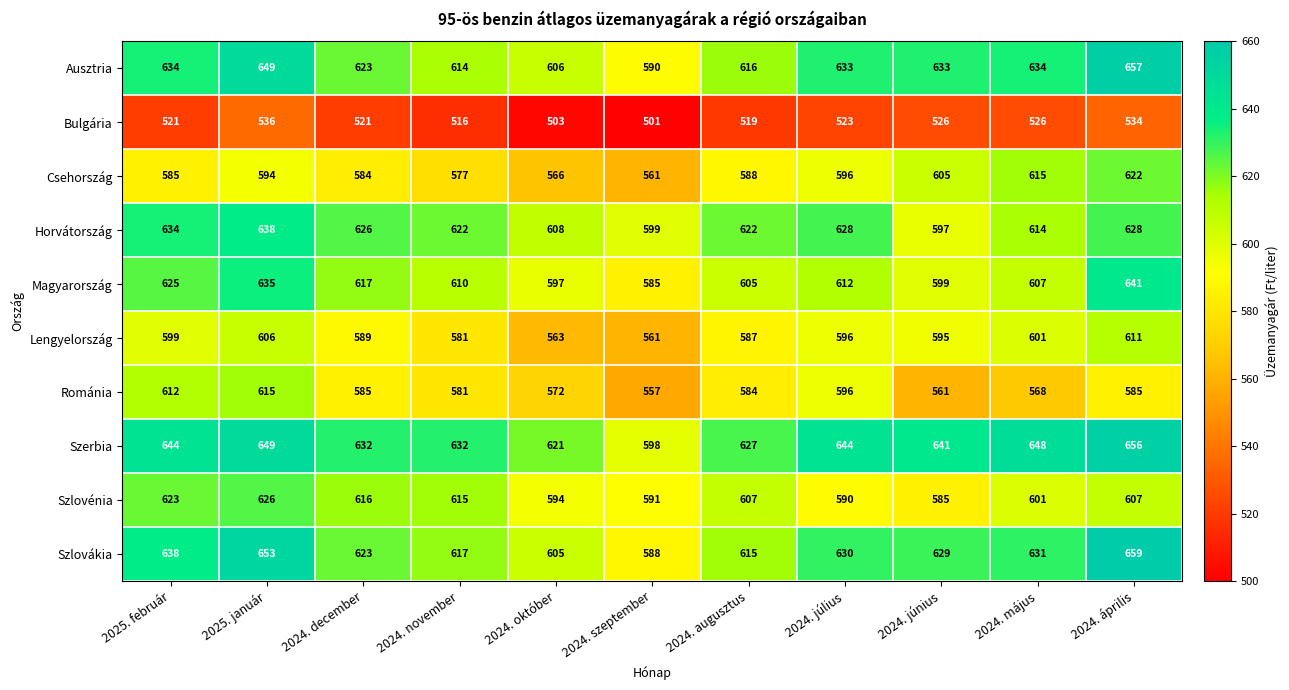

What is the total value across all series at 2025. január?

6201